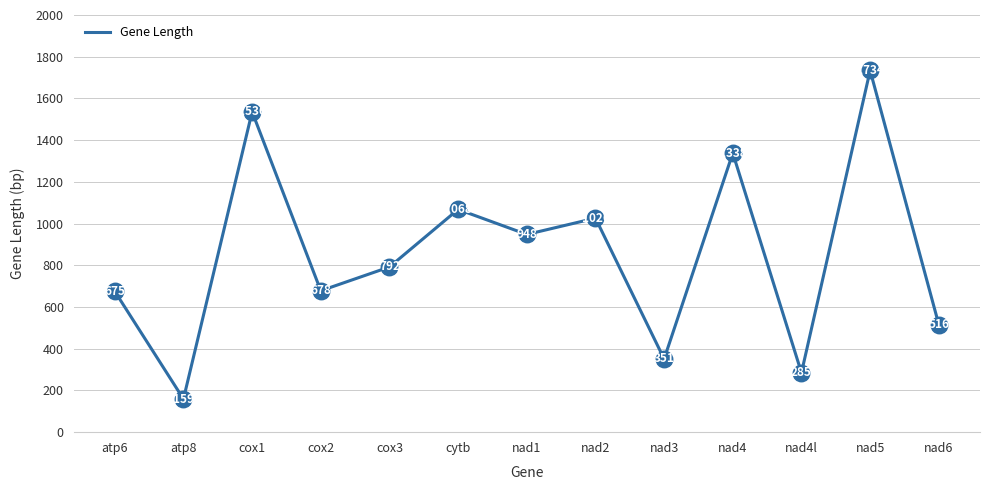

What is the change in value from cox2 to nad6?

-162